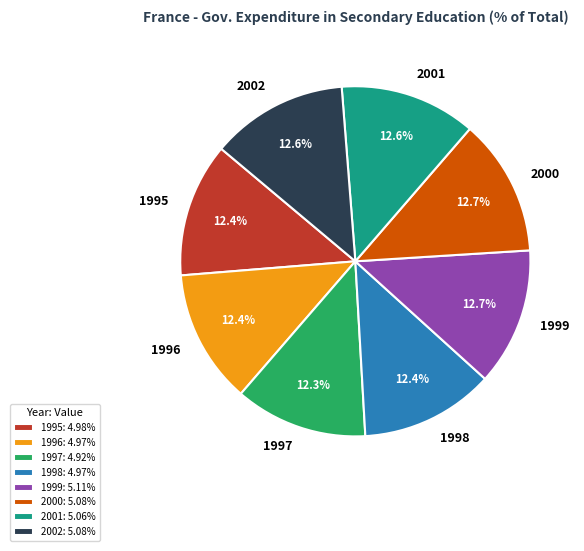

What is the ratio of the value at 1999 to the value at 2000?

1.0